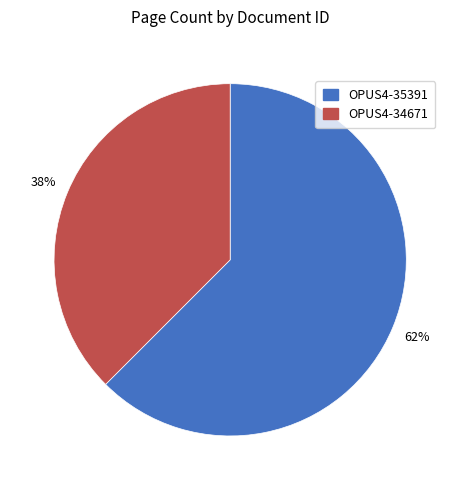

How many slices are in this pie chart?

2